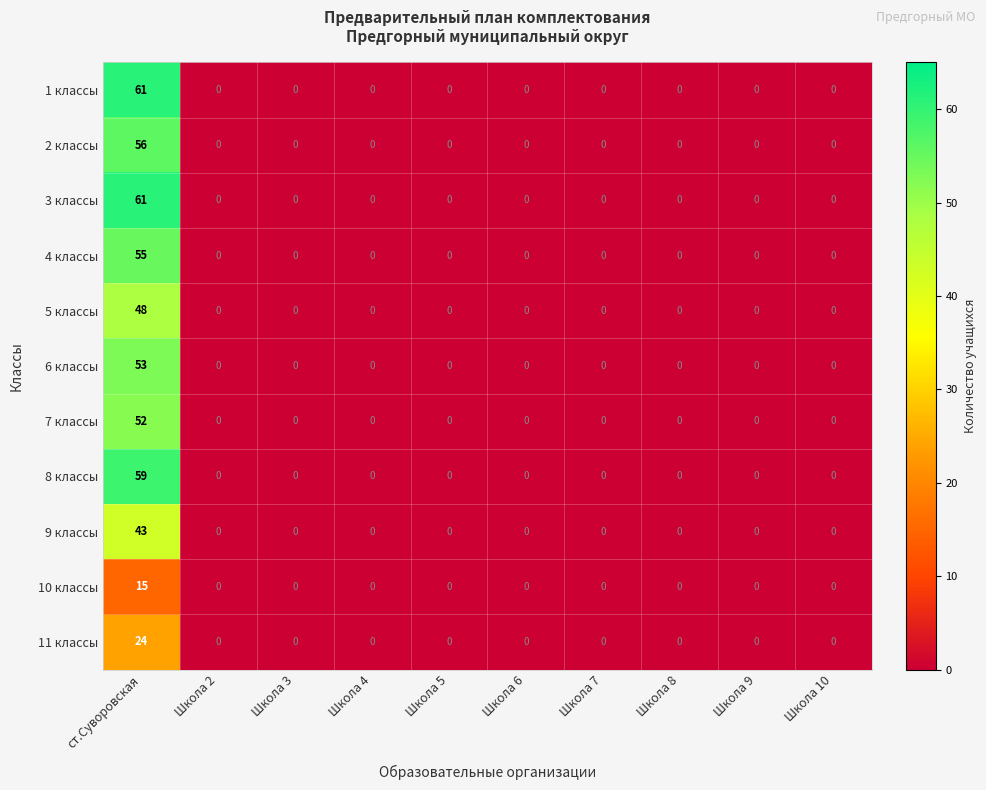

What is the difference between the maximum and minimum values in the 3 классы series?

61